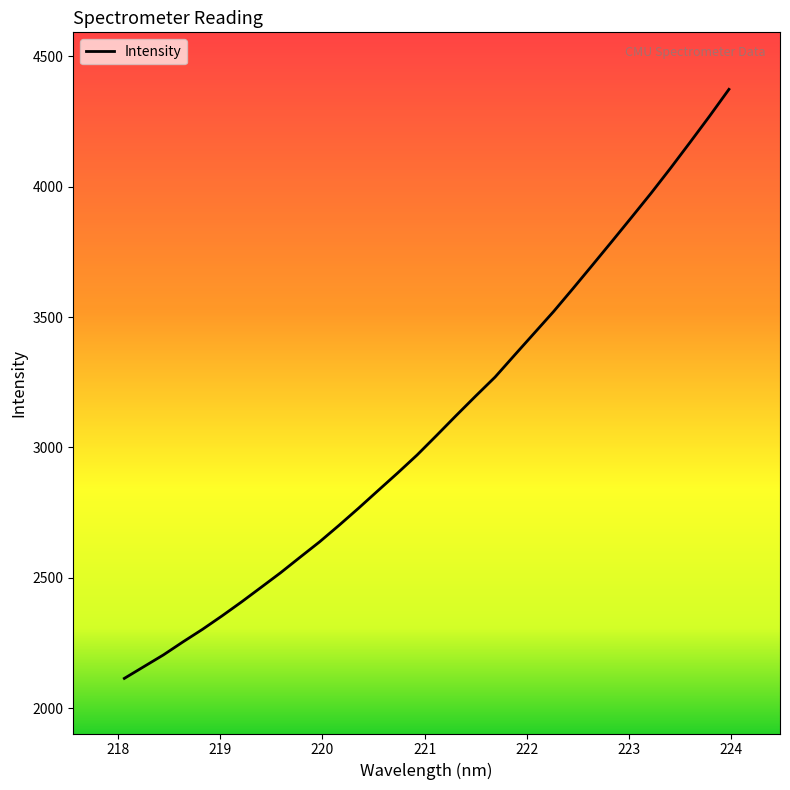

Reading right to left, transcribe all the data shown in this chart.

4373.4	4270.1	4169.8	4070.8	3974.8	3882.4	3790.7	3699.9	3609.7	3521.1	3437.5	3354.0	3269.8	3196.6	3121.9	3045.8	2970.8	2901.6	2834.5	2766.8	2701.2	2637.6	2578.5	2519.0	2462.9	2407.0	2353.5	2302.0	2253.8	2204.0	2159.0	2114.0